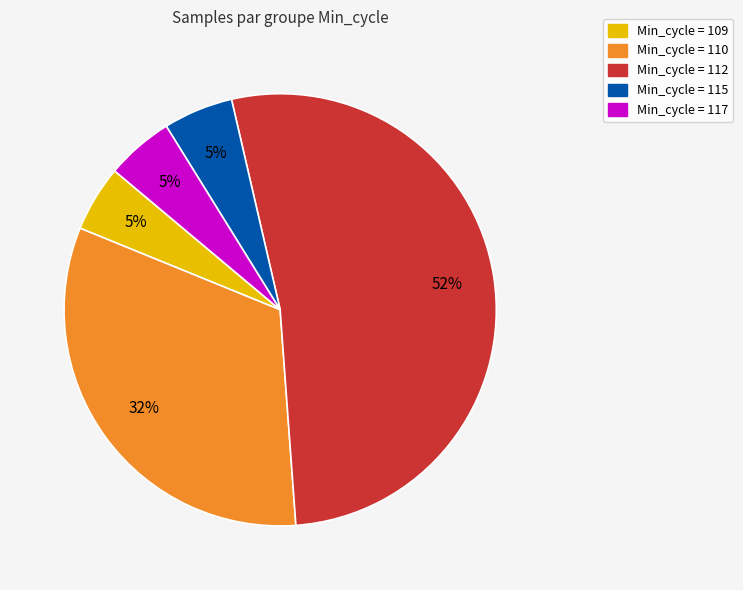

Does any single category account for the majority?

Yes